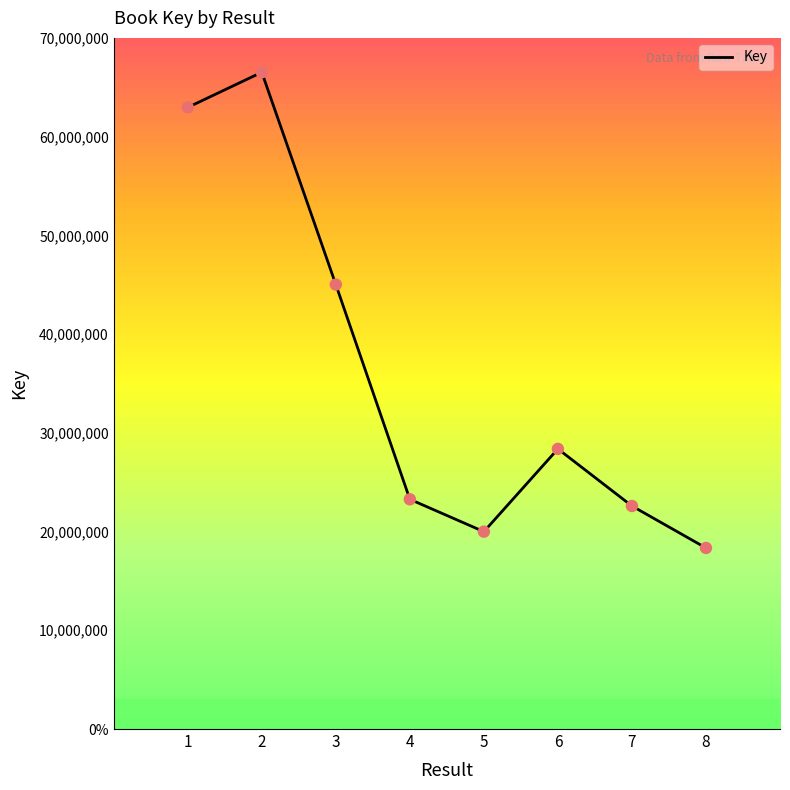

Is this an area chart (filled region under the line)?

No